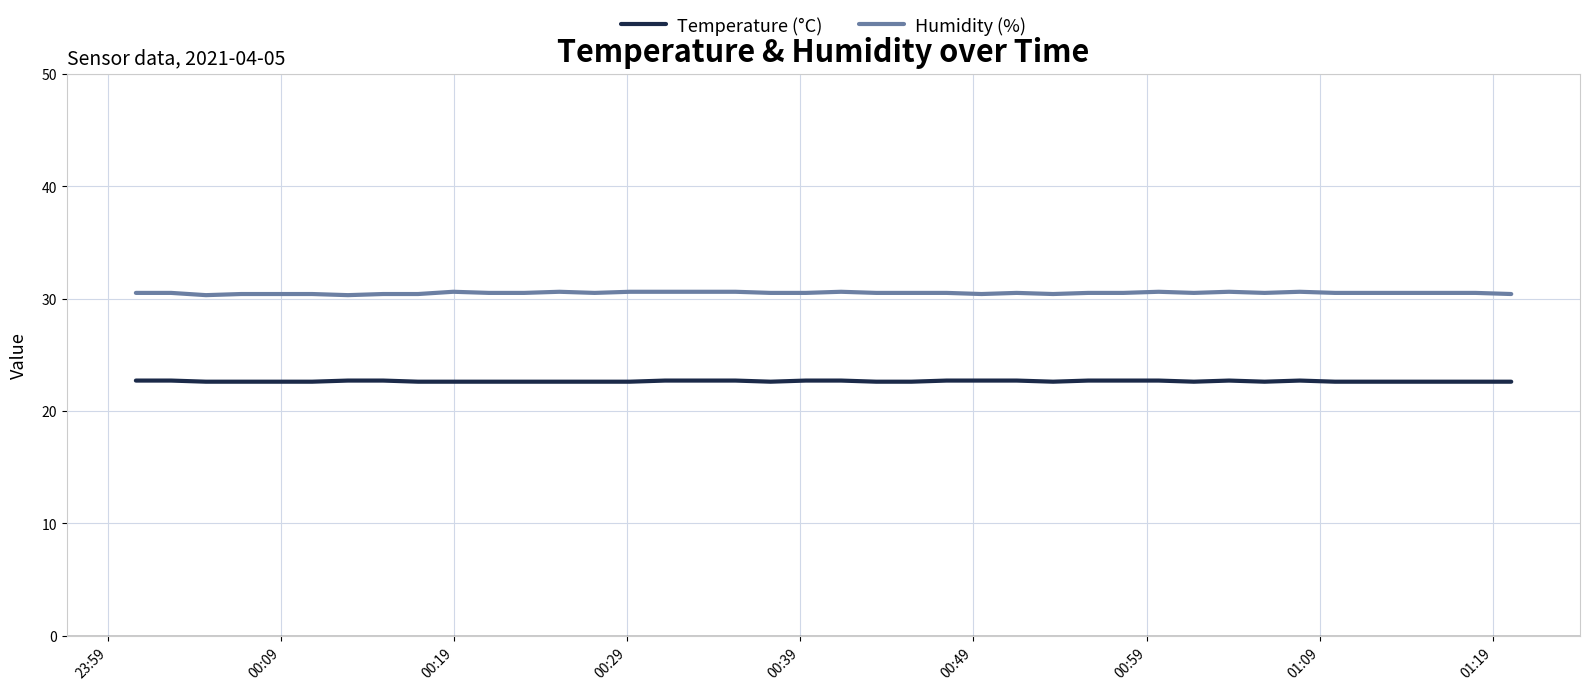

What is the minimum value shown in the chart?

22.6